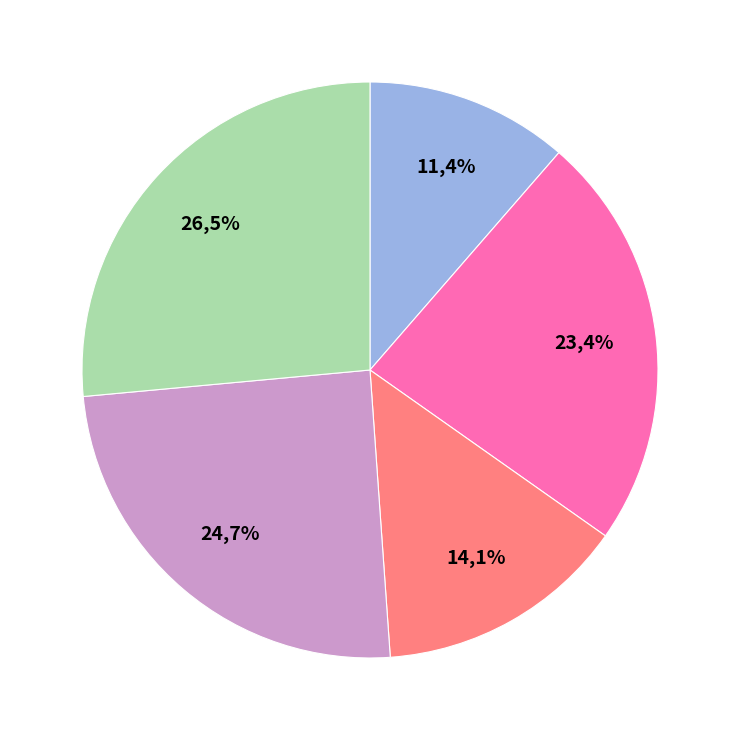

What is the smallest slice in the pie chart?

Хлеб пшеничный (завтрак)